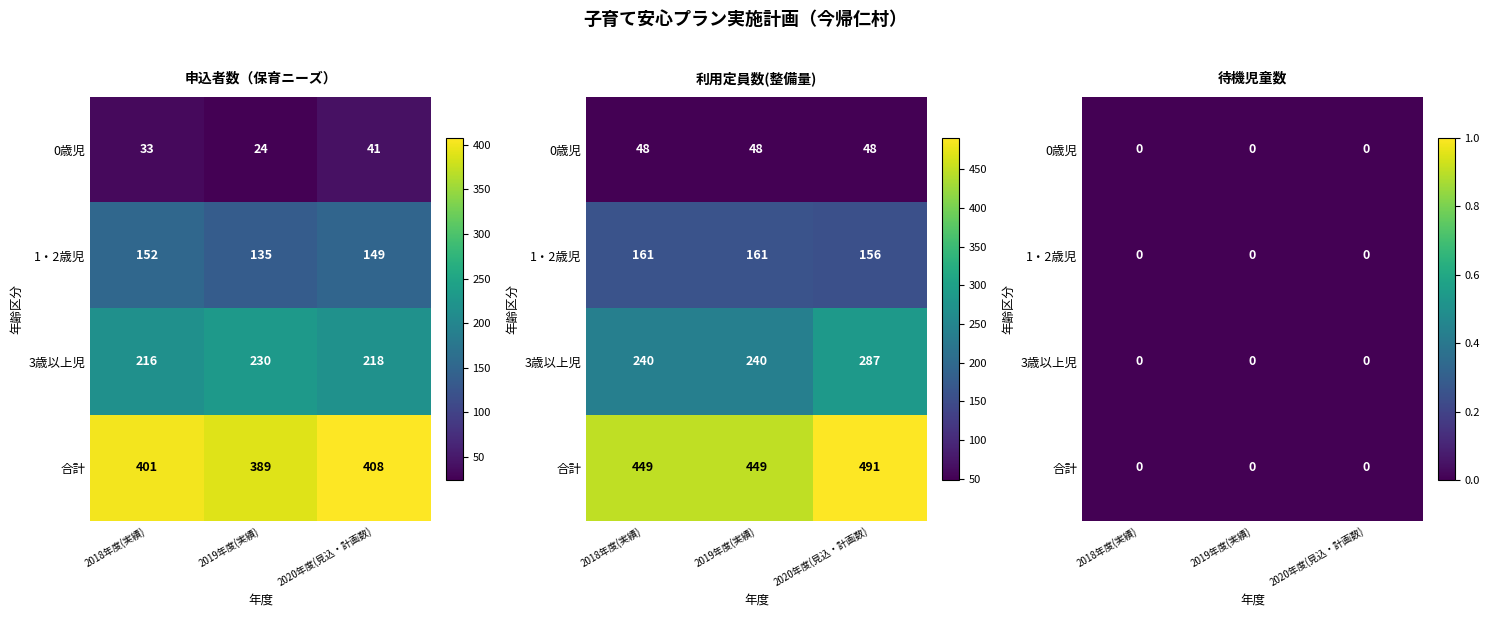

What is the approximate value of 利用定員数(整備量) at 0歳児?

48